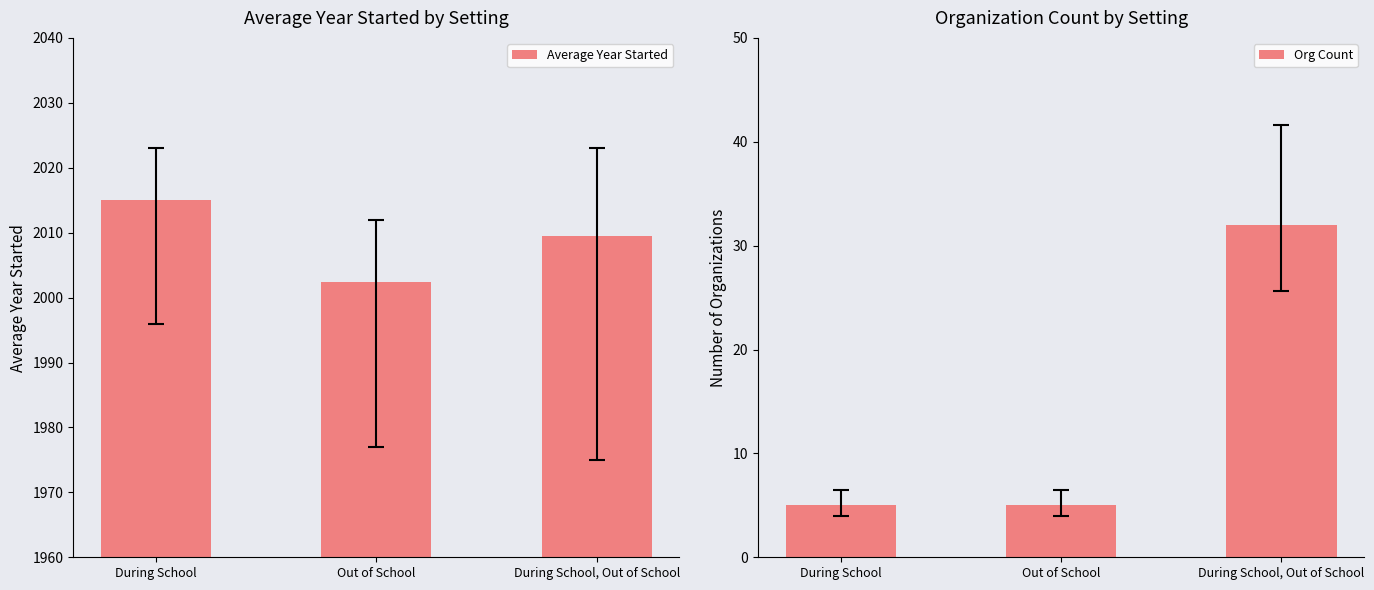

How many bars are there in each group?

2